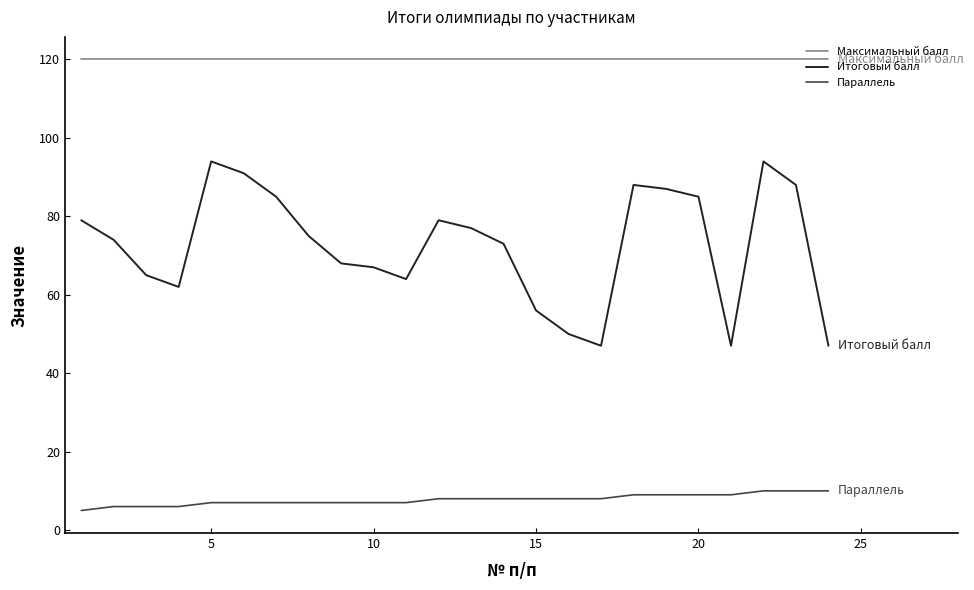

Which series has the largest total across all categories?

Максимальный балл